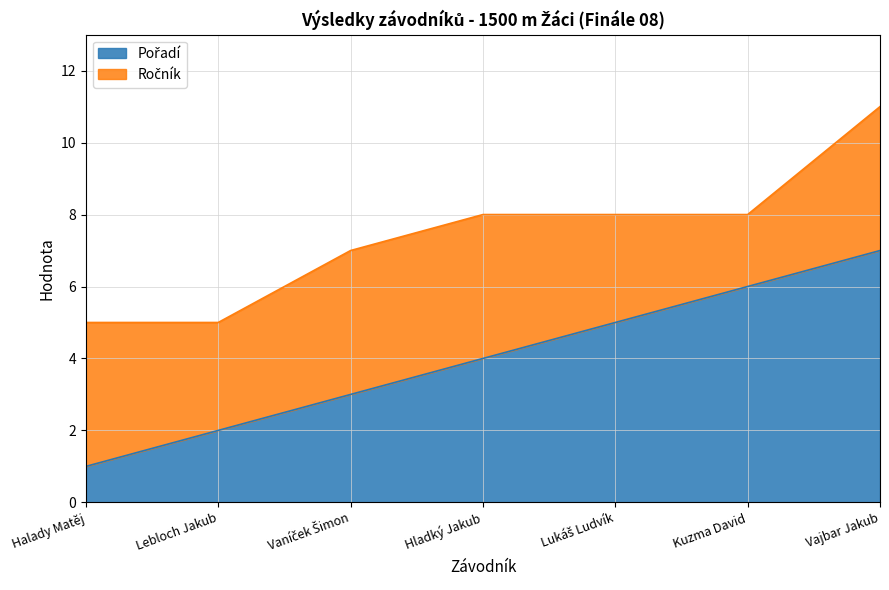

Where does the data first go above 4?

Lukáš Ludvík